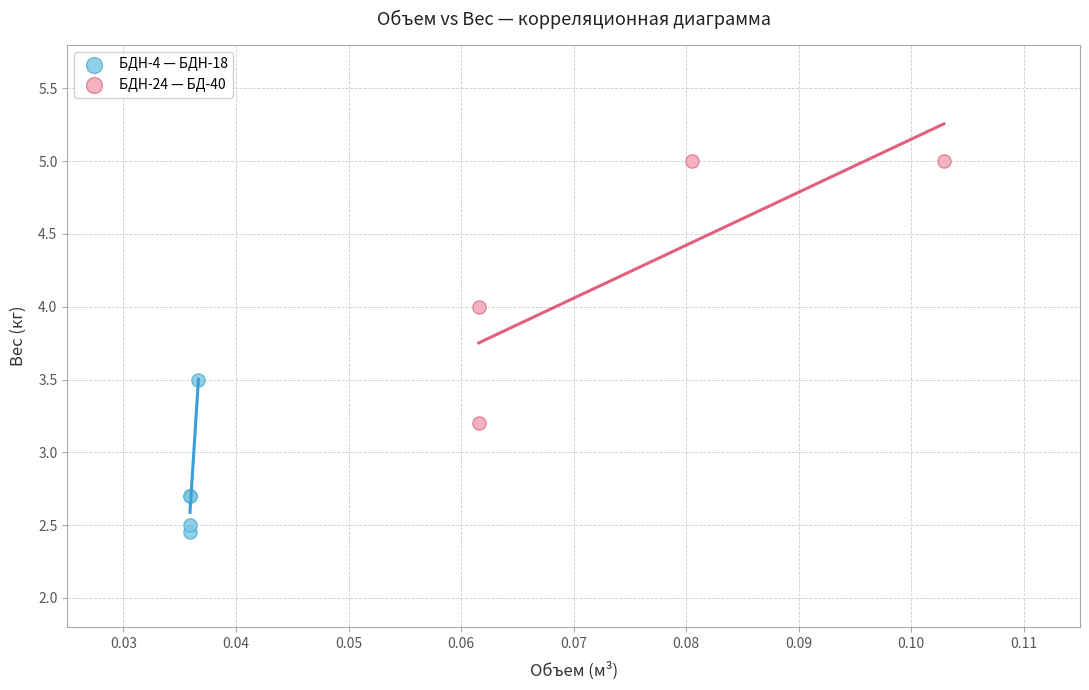

Which series reaches the maximum Y coordinate?

БДН-24 — БД-40